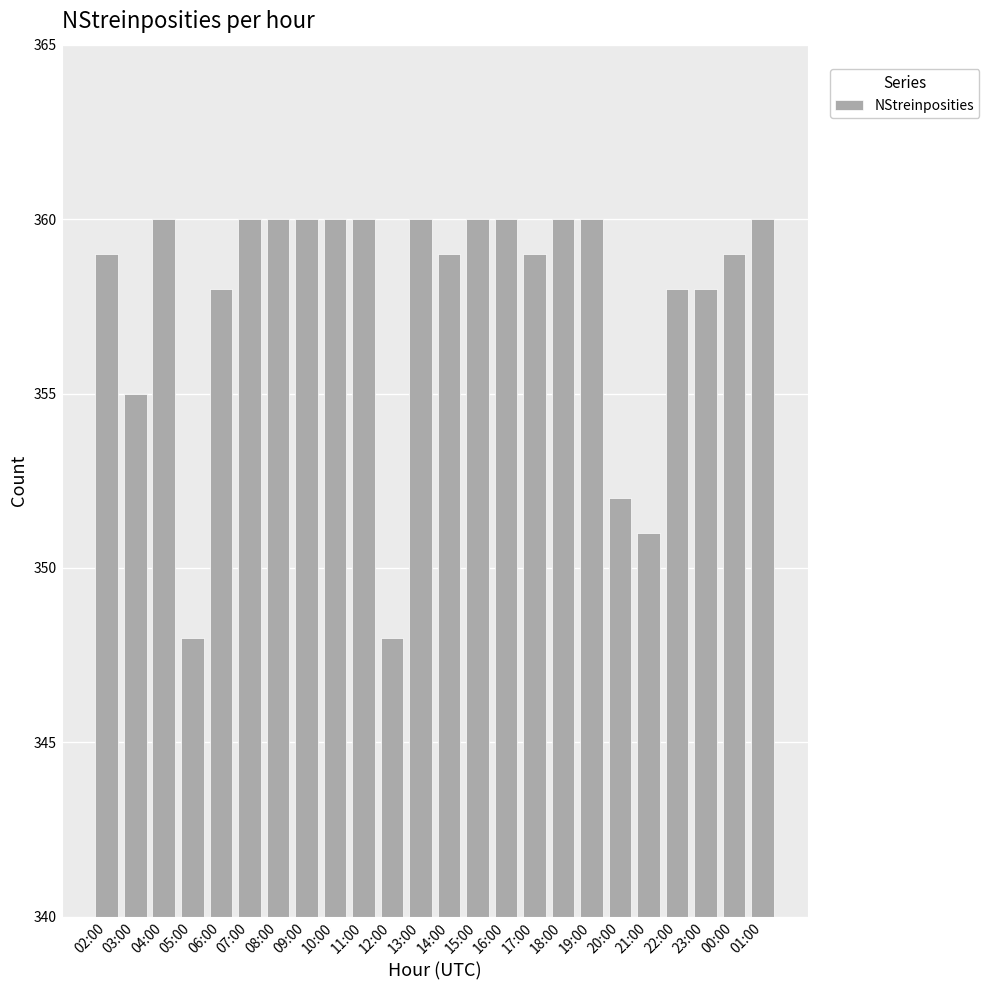

The value at 22:00 is 358. True or false?

True